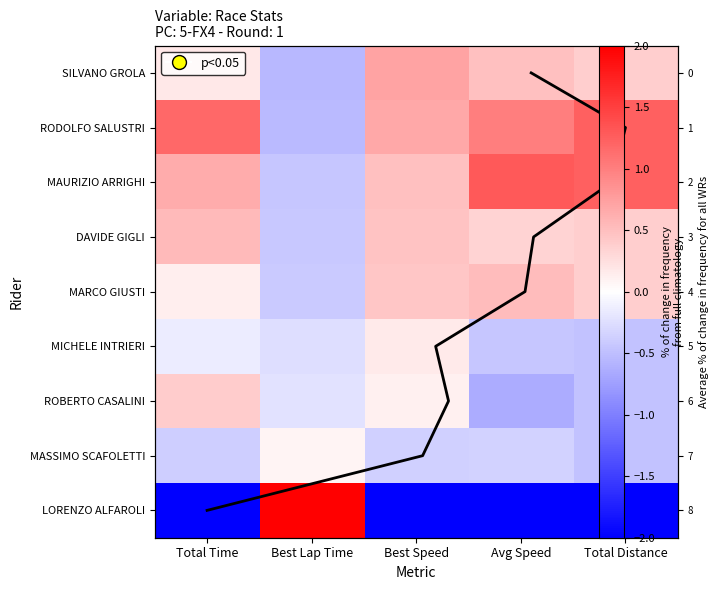

List the series in order of their peak value, highest first.

LORENZO ALFAROLI, MAURIZIO ARRIGHI, RODOLFO SALUSTRI, SILVANO GROLA, DAVIDE GIGLI, MARCO GIUSTI, ROBERTO CASALINI, MICHELE INTRIERI, MASSIMO SCAFOLETTI